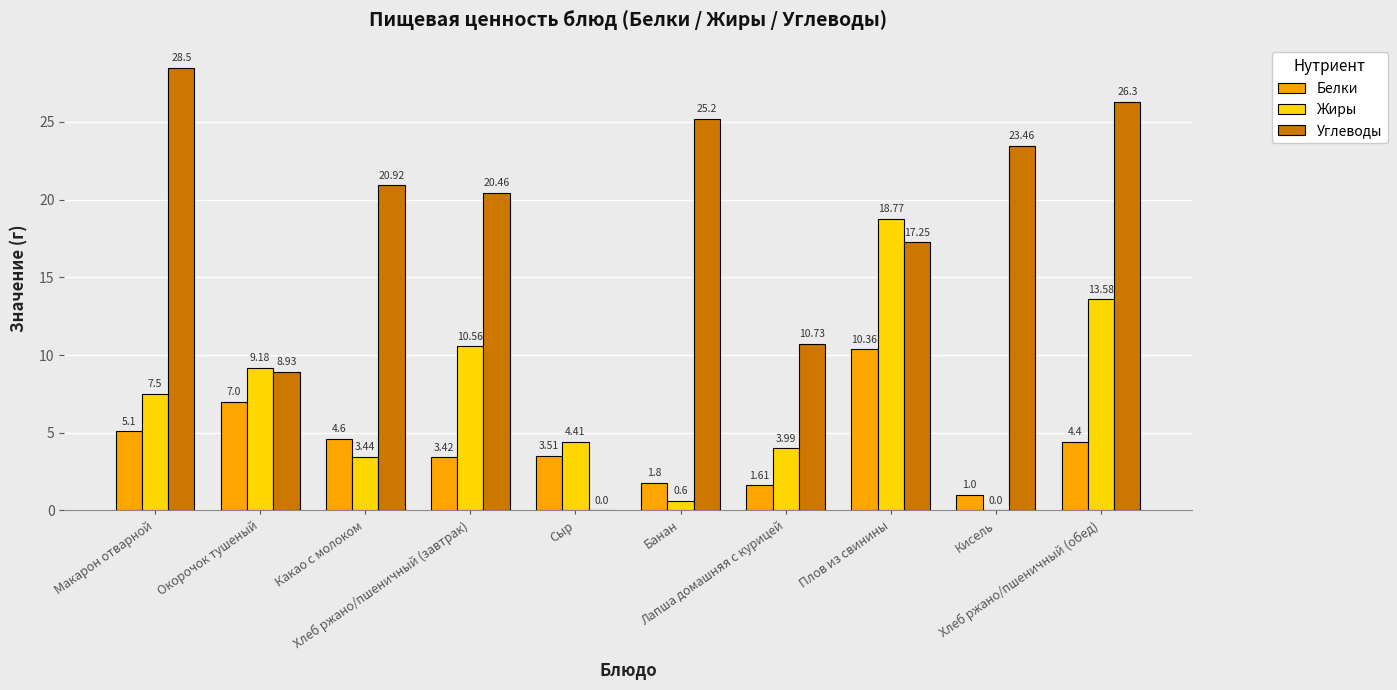

Which series has the largest total across all categories?

Углеводы